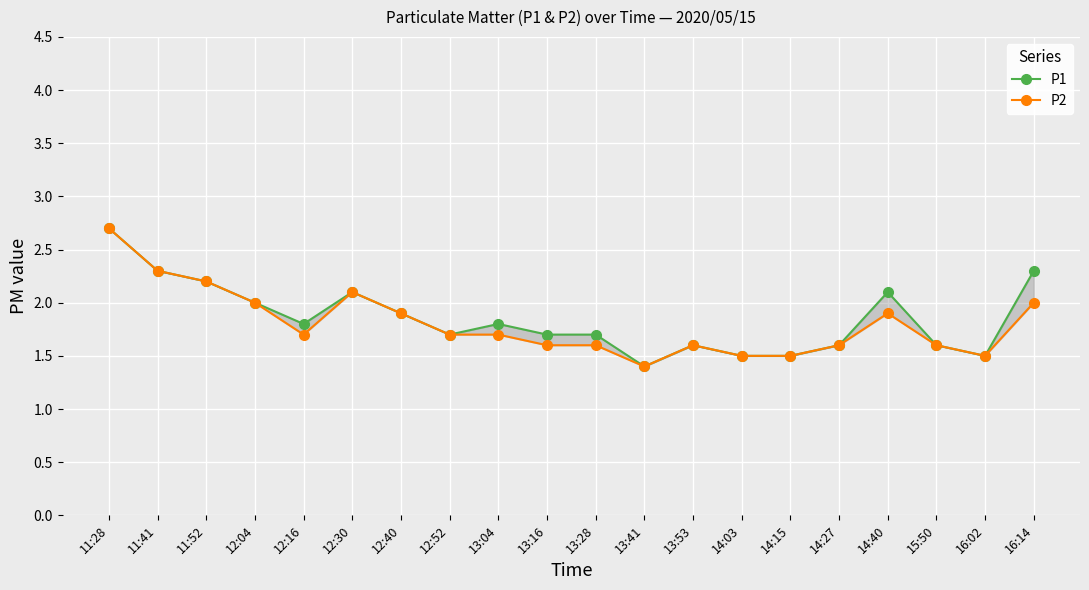

What is the difference between the second highest and minimum values in the P2 series?

0.9